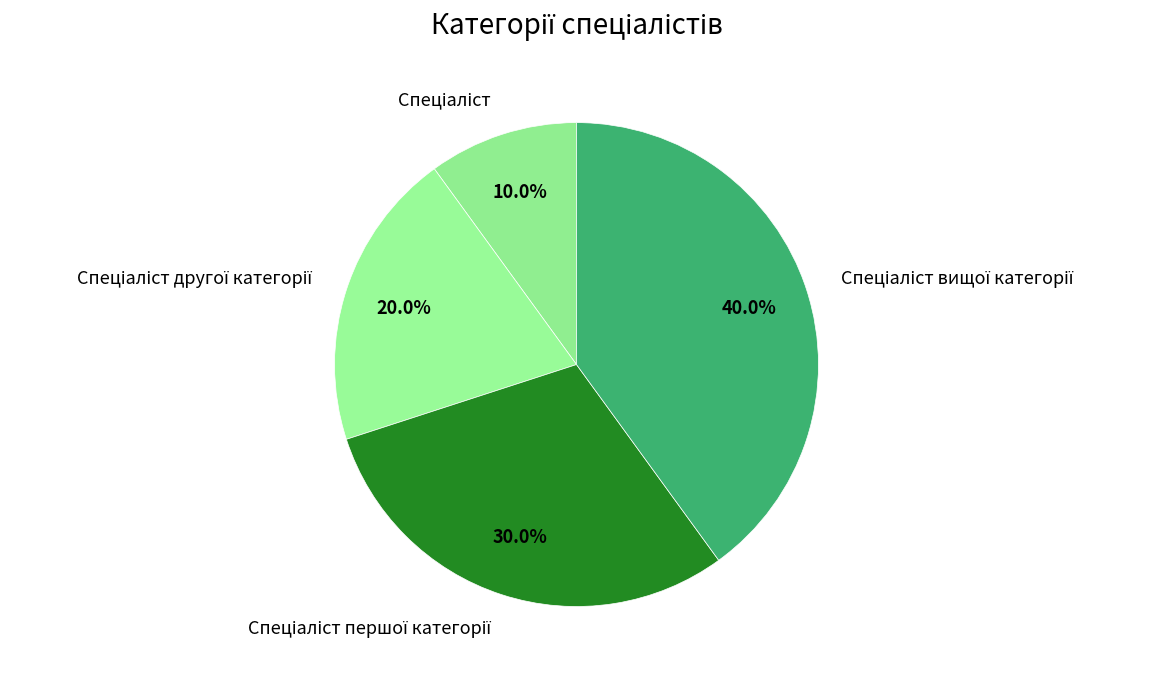

Is there any slice that represents more than half of the pie?

No